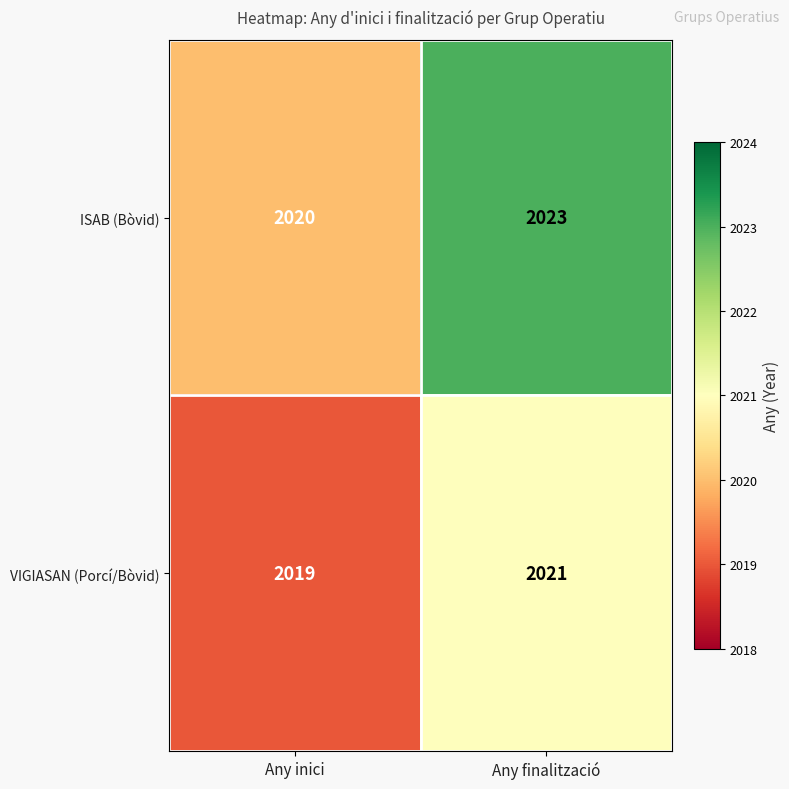

What is the smallest value displayed?

2019